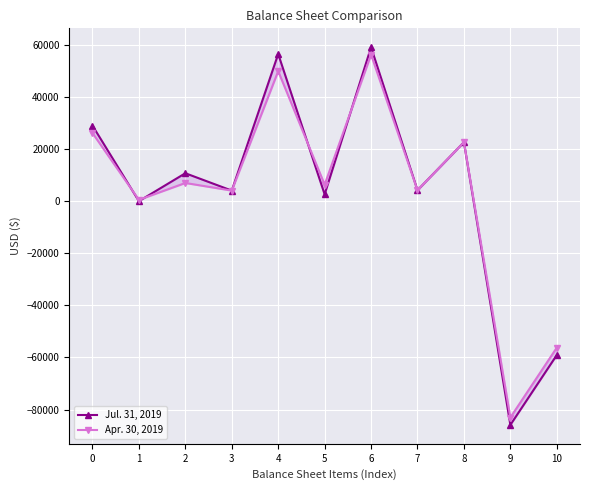

What is the difference between the highest and lowest values at 5?

3736